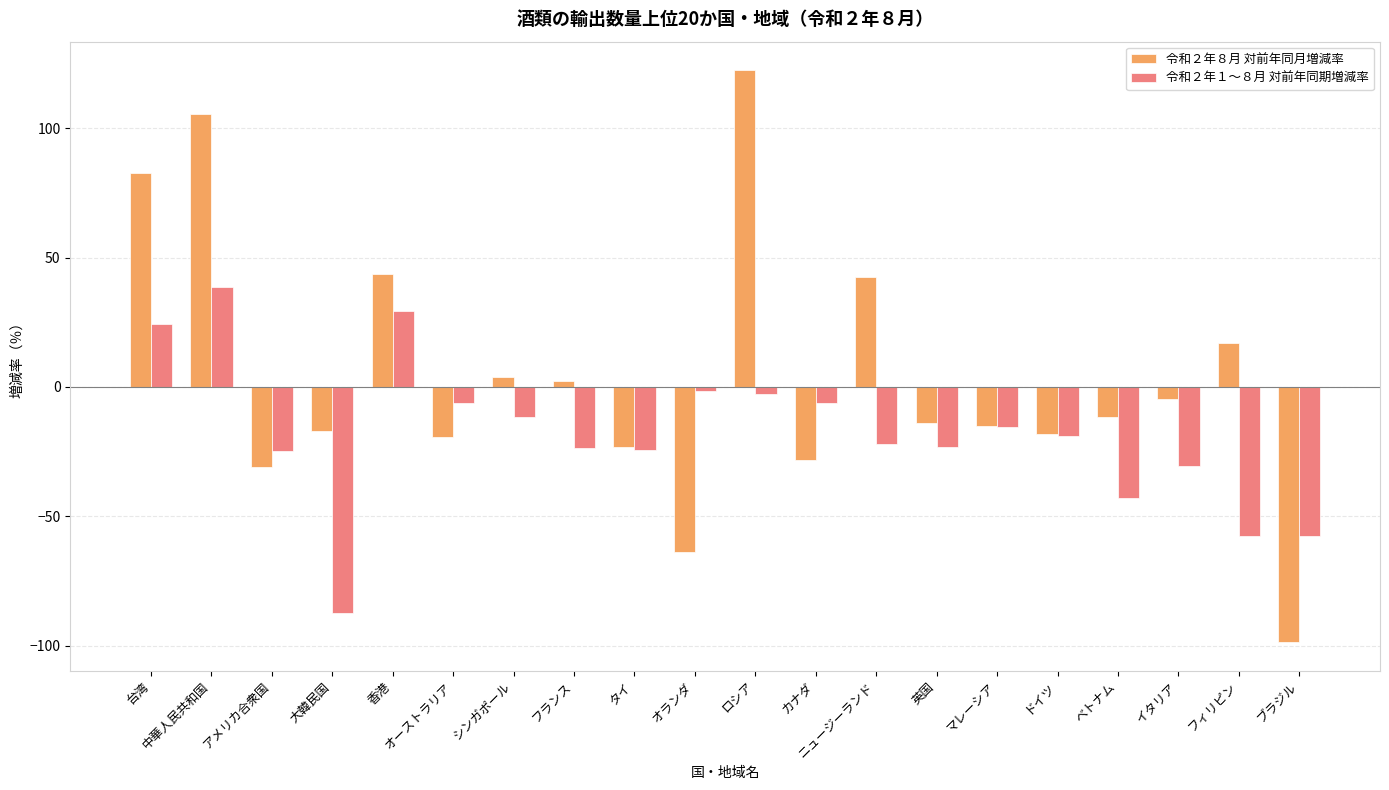

How many groups of bars are there?

20